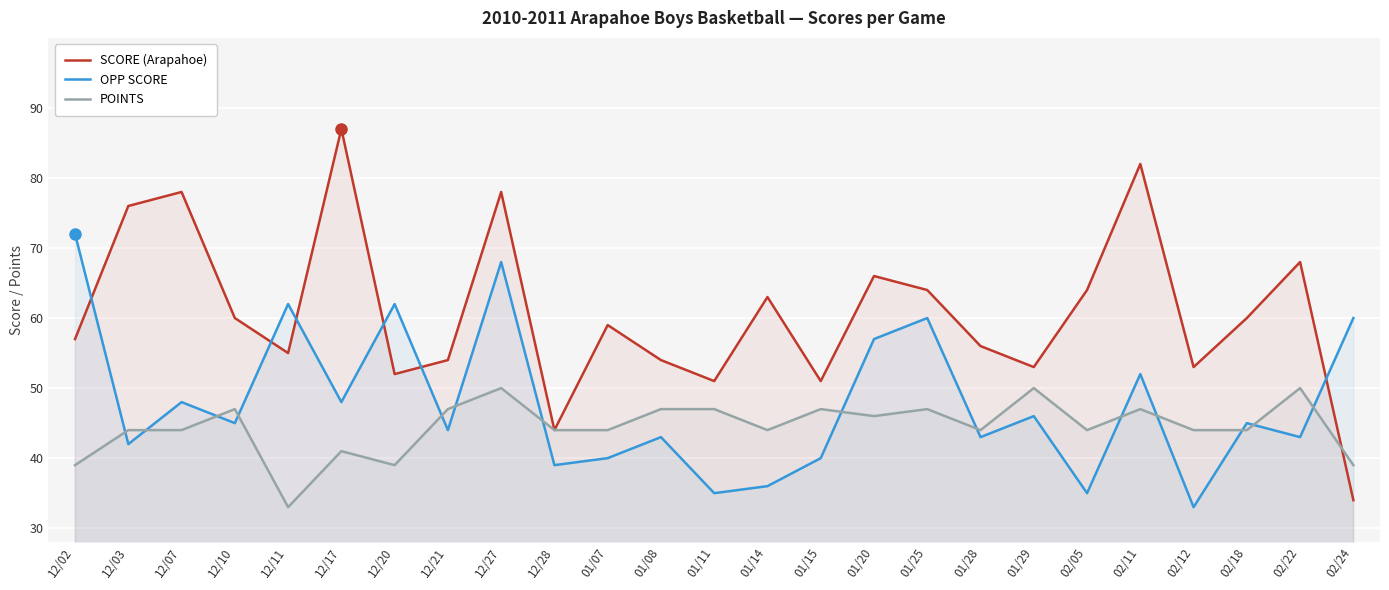

How many data points does each series have?

25